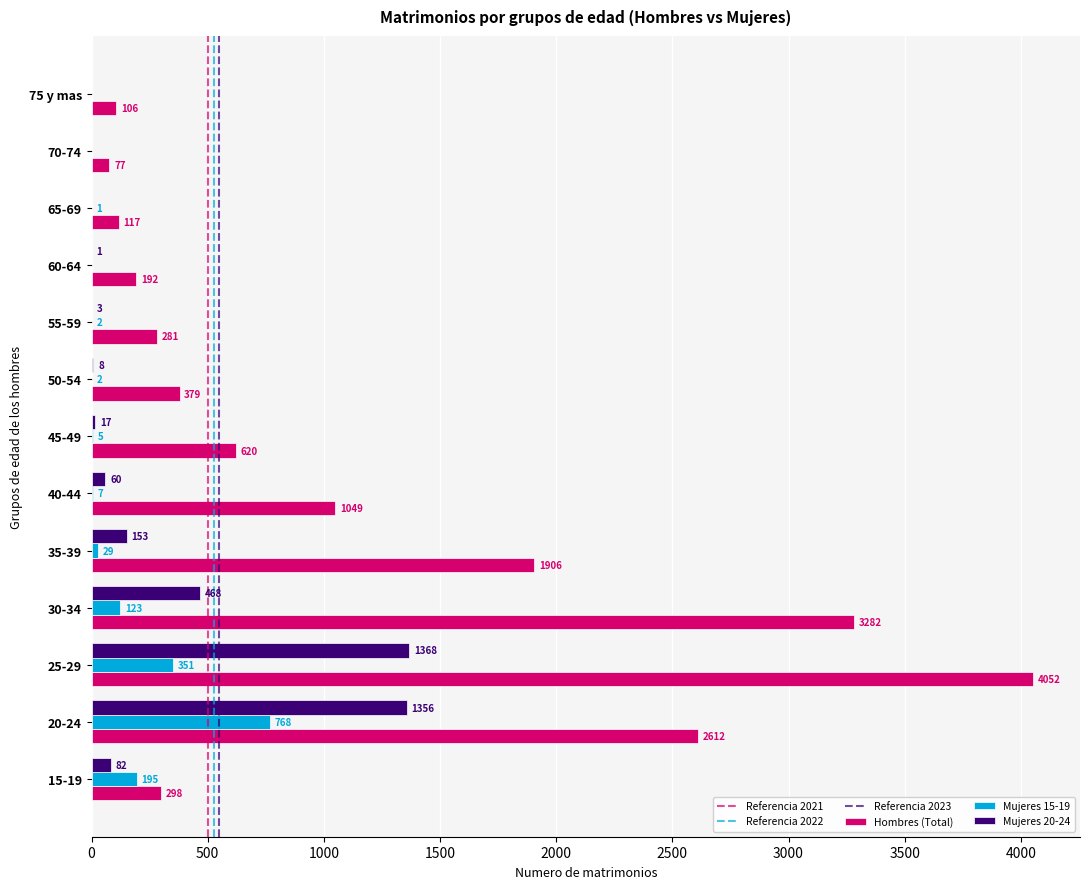

What is the maximum value shown in the chart?

4052